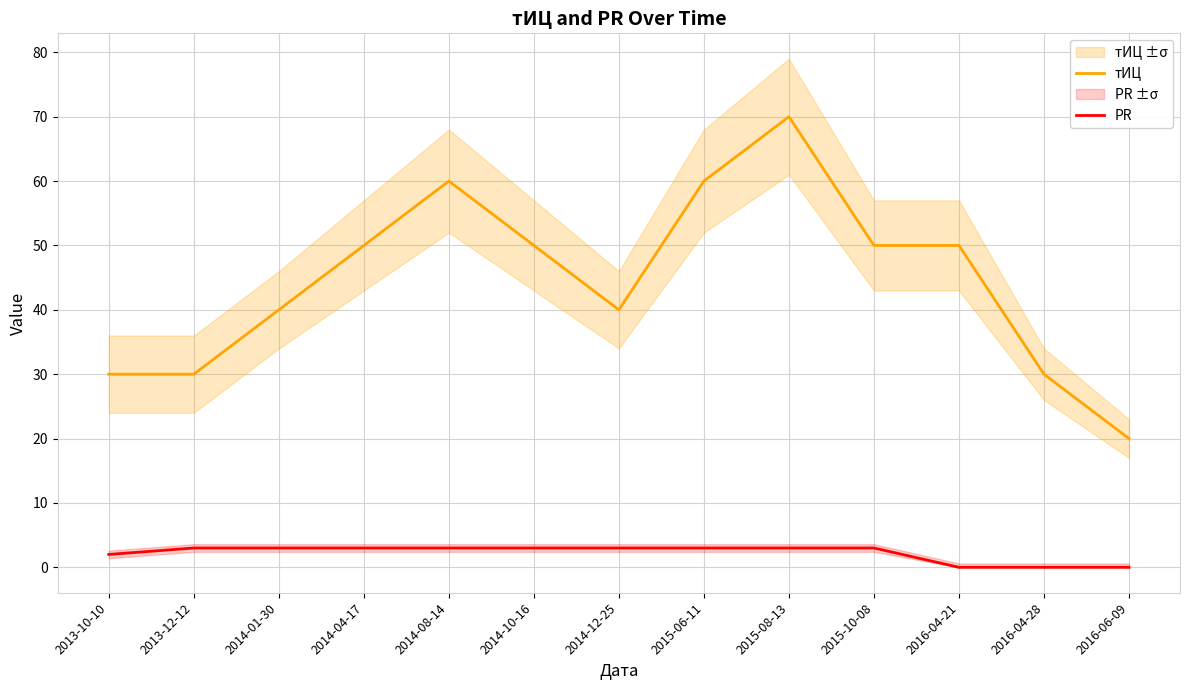

How many lines are shown in the chart?

2